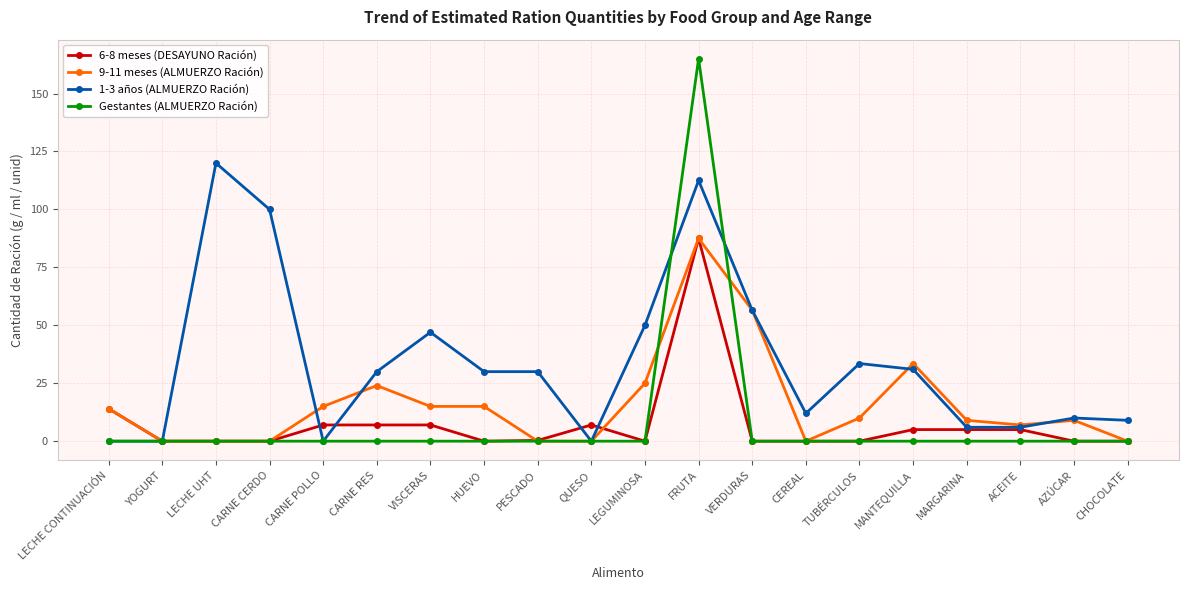

What is the difference between the second highest and minimum values in the 1-3 años (ALMUERZO Ración) series?

112.5